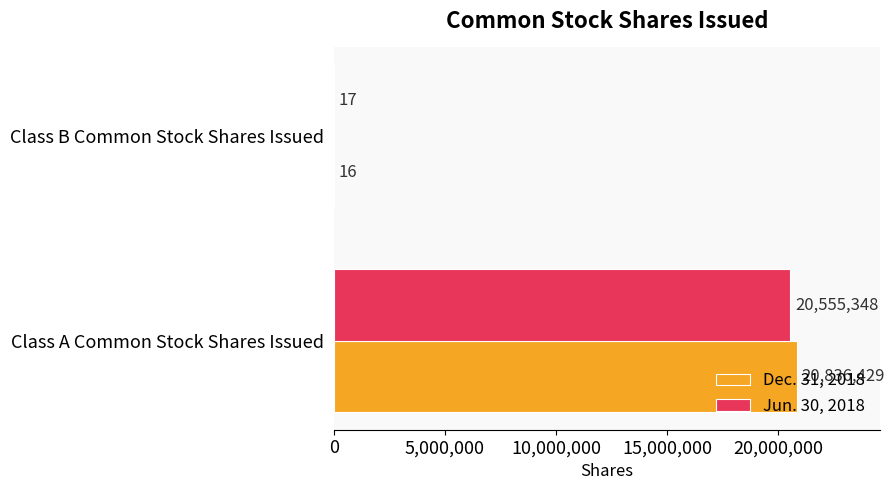

Between Class A Common Stock Shares Issued and Class B Common Stock Shares Issued, which series saw the biggest shift?

Dec. 31, 2018